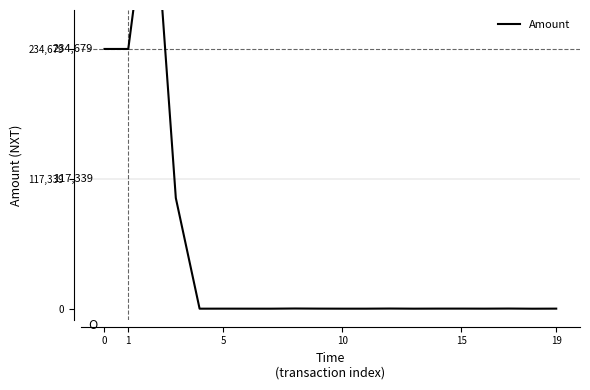

Does the chart display data point markers on the line(s)?

No